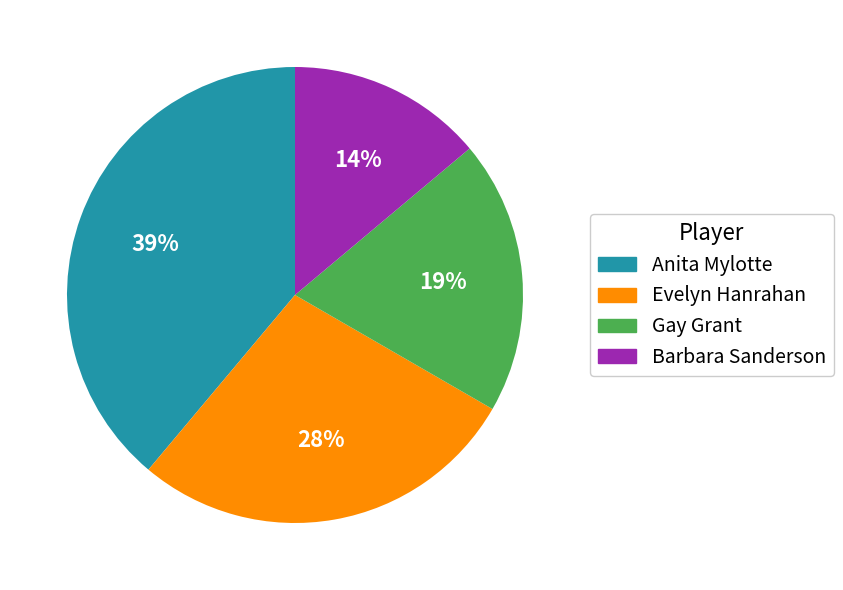

What is the smallest slice in the pie chart?

Barbara Sanderson